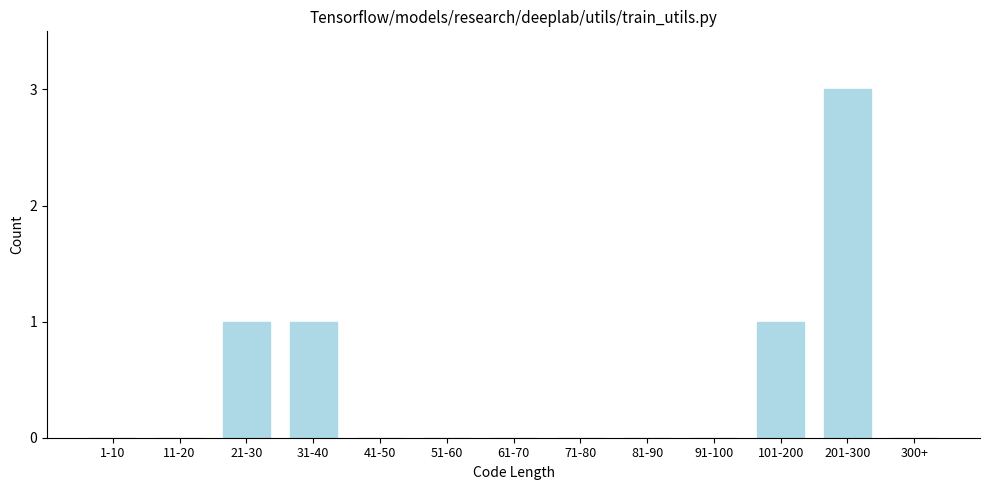

Reading right to left, extract all data points from this chart.

300+=0	201-300=3	101-200=1	91-100=0	81-90=0	71-80=0	61-70=0	51-60=0	41-50=0	31-40=1	21-30=1	11-20=0	1-10=0